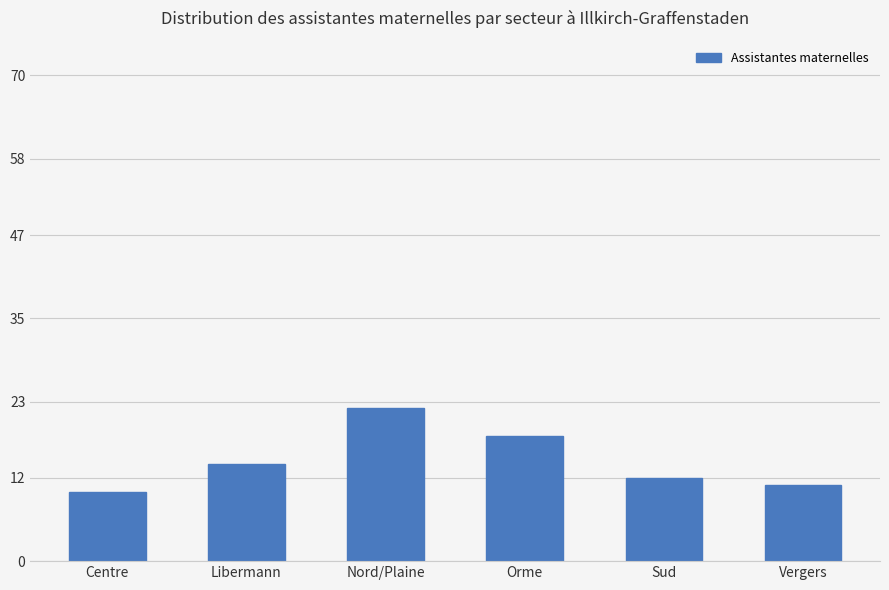

Is it true that the value at Sud is 3?

False